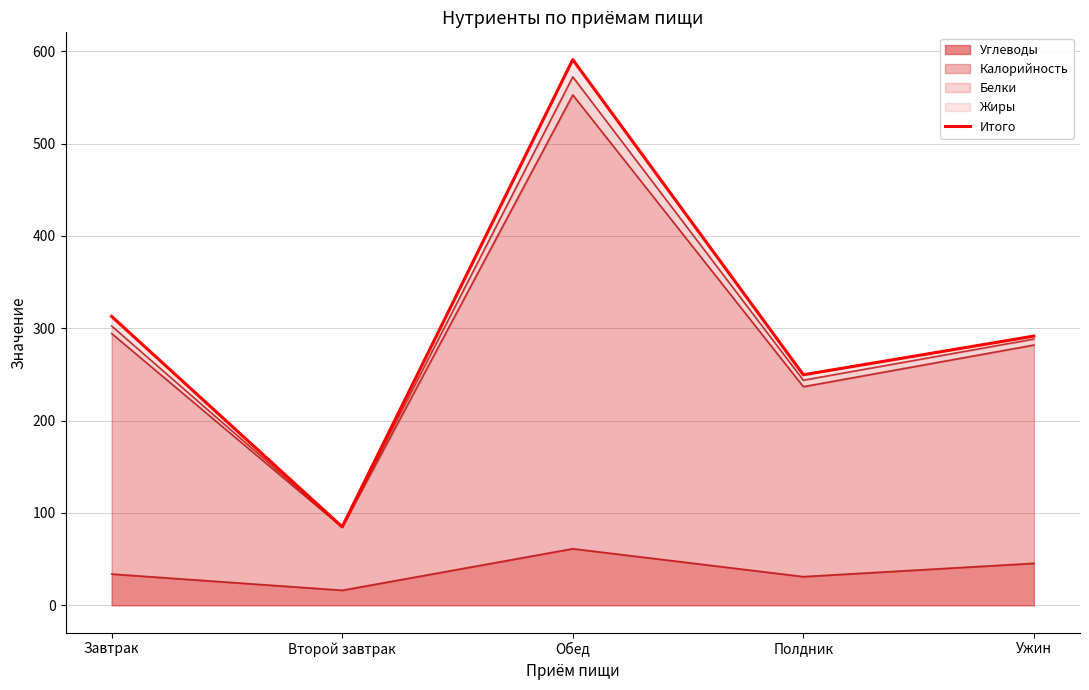

List the labels in order of value, smallest first.

Второй завтрак, Полдник, Ужин, Завтрак, Обед